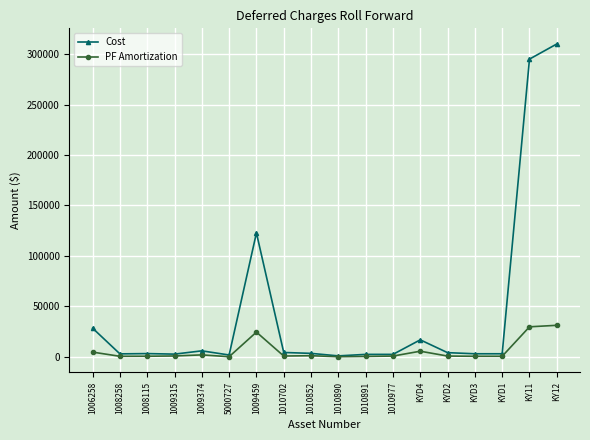

What is the average value of the Cost series?

45243.7